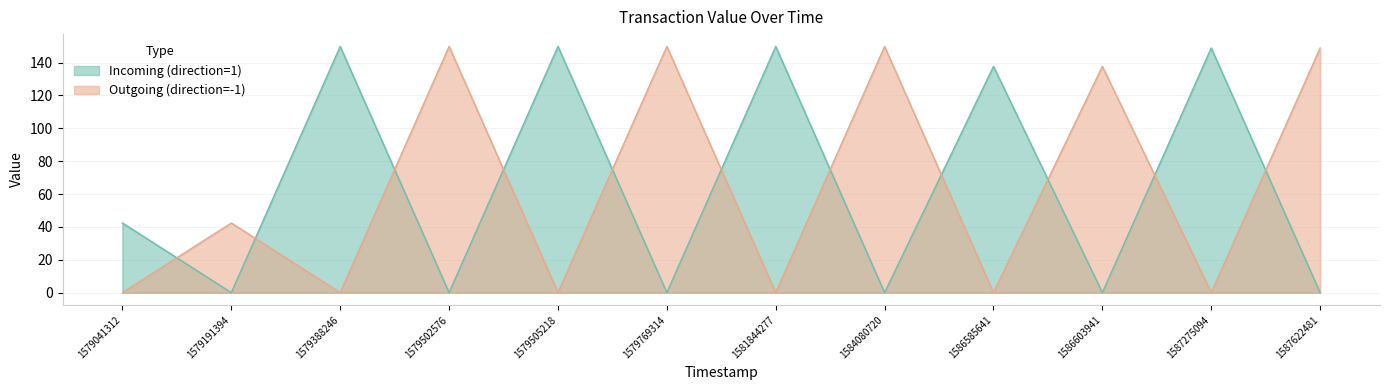

Which category has the lowest value across all series?

1579191394